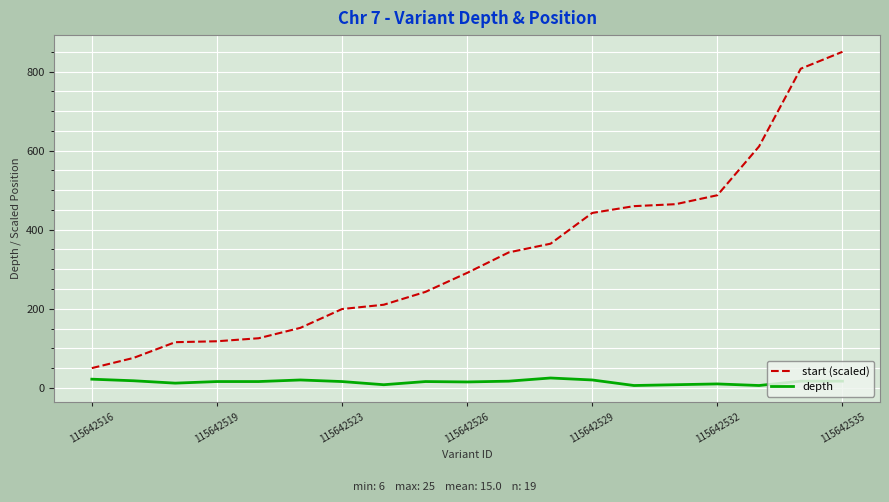

List the series in order of their peak value, lowest first.

depth, start (scaled)